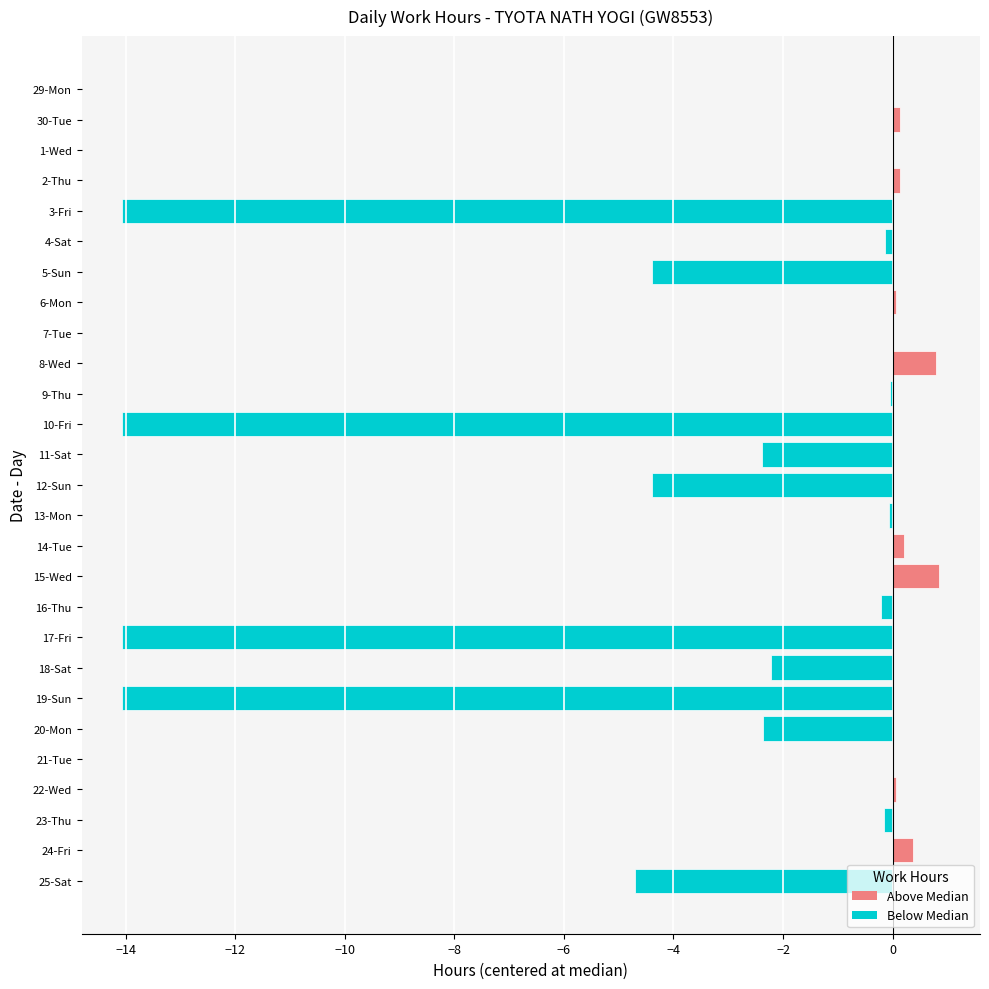

Are the bars horizontal?

Yes